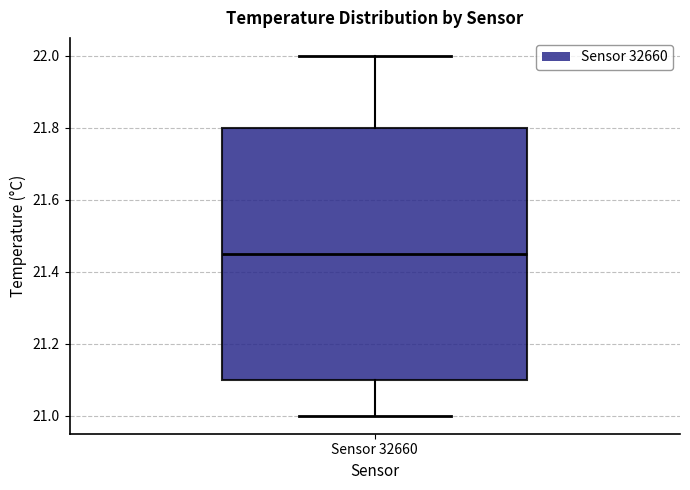

Where does the upper whisker of the box for Sensor 32660 end on the y-axis? The values are not printed on the chart, so give them approximately, as read against the axis.

22.00